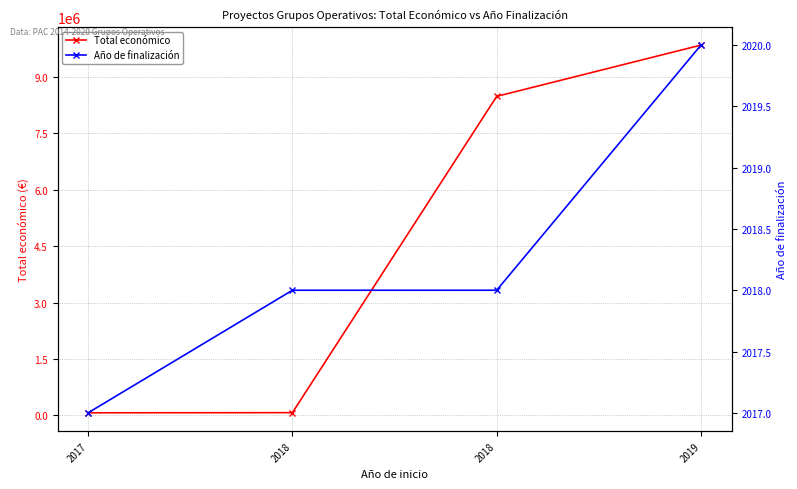

What is the value of the Total económico point at the 3rd from the left?

75575